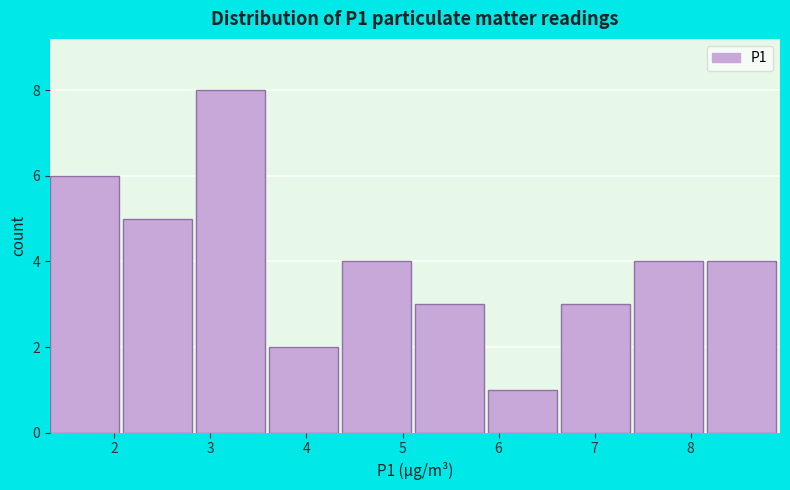

Which range on the x-axis has the tallest bar?

2.85 to 3.61